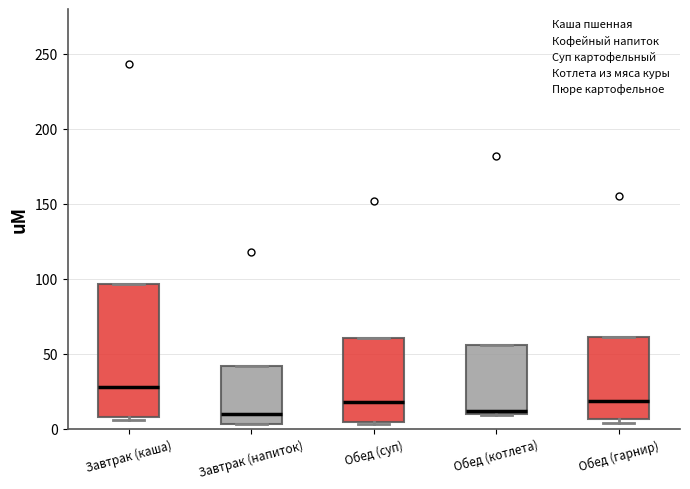

Reading left to right, read every box against the y-axis: the position of its median line, the range the box covers, and the ends of its whiskers. The values are not printed on the chart, so give them approximately, as read against the axis.

Завтрак (каша): median 30, box 10 to 95, whiskers 5 to 95
Завтрак (напиток): median 10, box 5 to 40, whiskers 5 to 40
Обед (суп): median 20, box 5 to 60, whiskers 5 to 60
Обед (котлета): median 10 (just above the box's lower edge), box 10 to 55, whiskers 10 to 55
Обед (гарнир): median 20, box 5 to 60, whiskers 5 (just below the box's lower edge) to 60